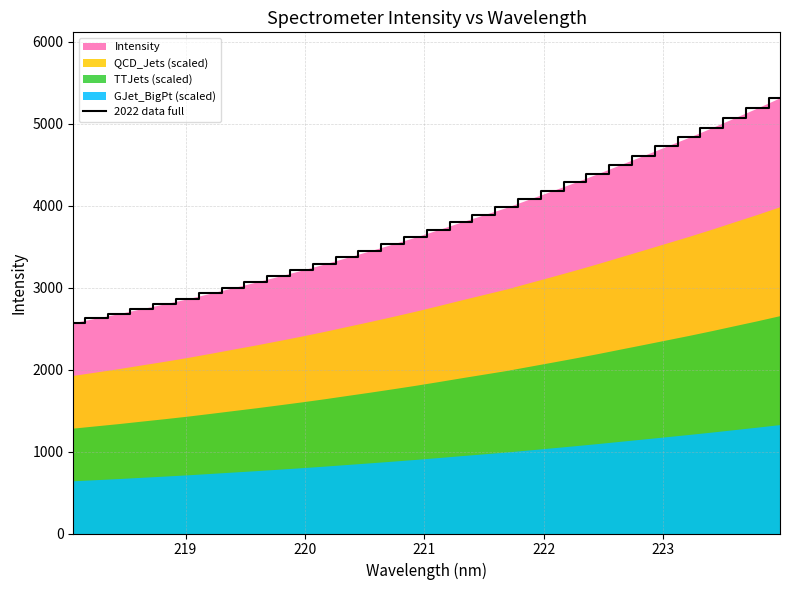

What is the maximum value shown in the chart?

5315.3